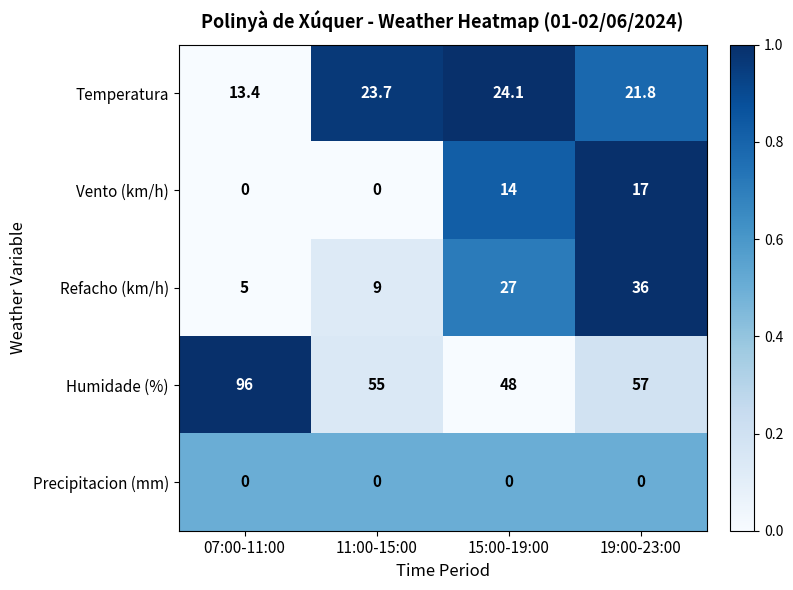

Rank the categories by Refacho (km/h) value from highest to lowest.

19:00-23:00, 15:00-19:00, 11:00-15:00, 07:00-11:00